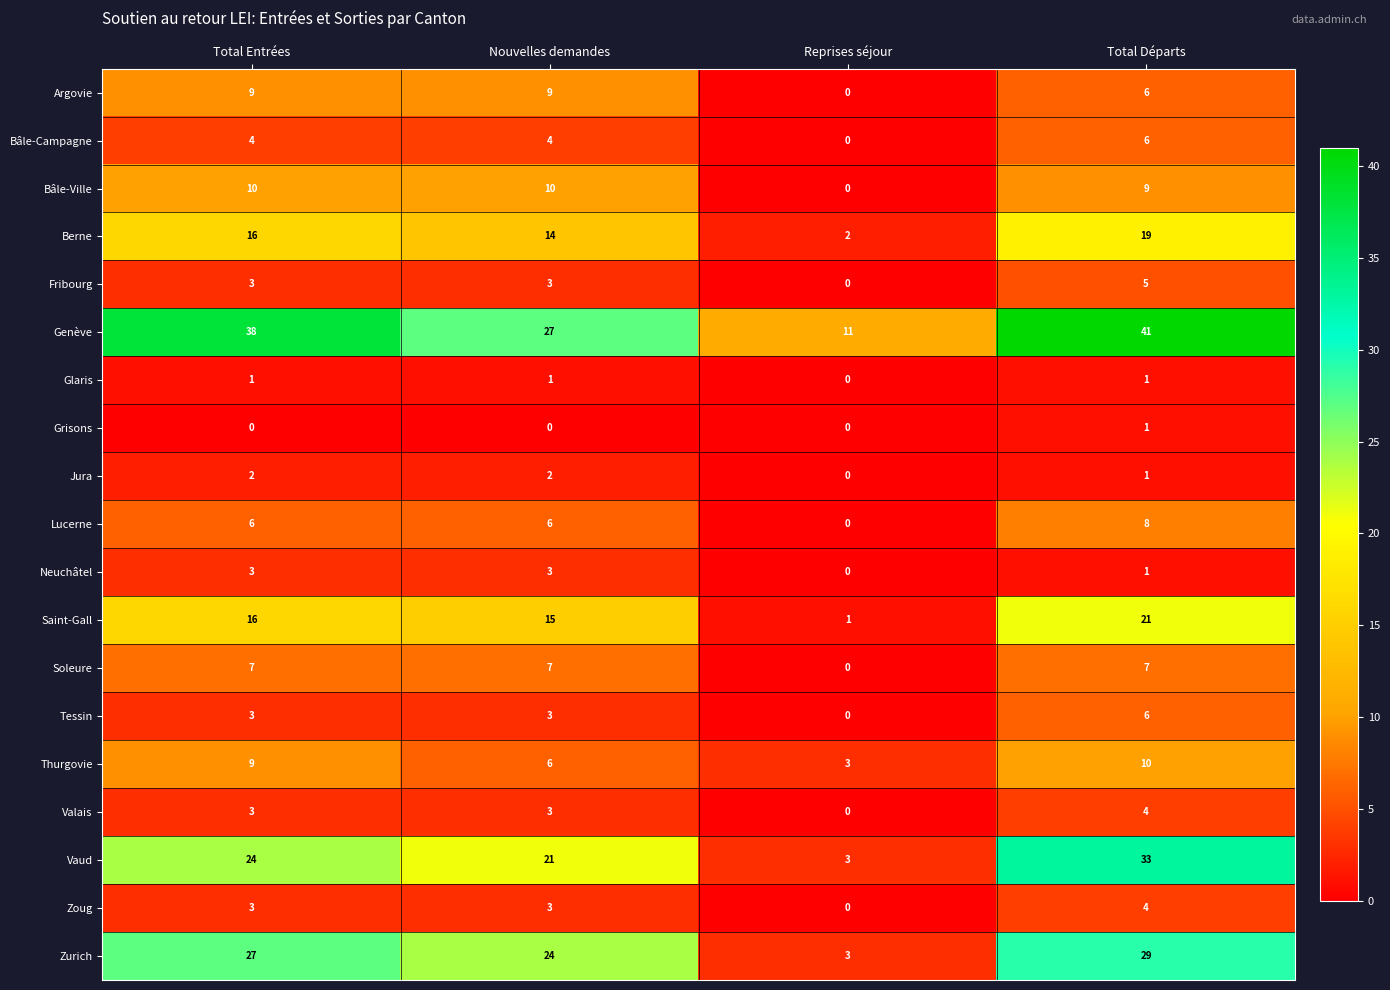

Is it true that Bâle-Ville equals 0 at Reprises séjour?

True